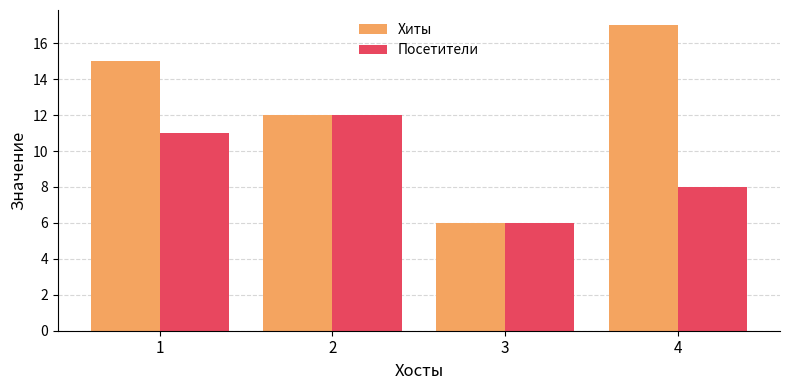

Where is Посетители nearest to the value 9?

4